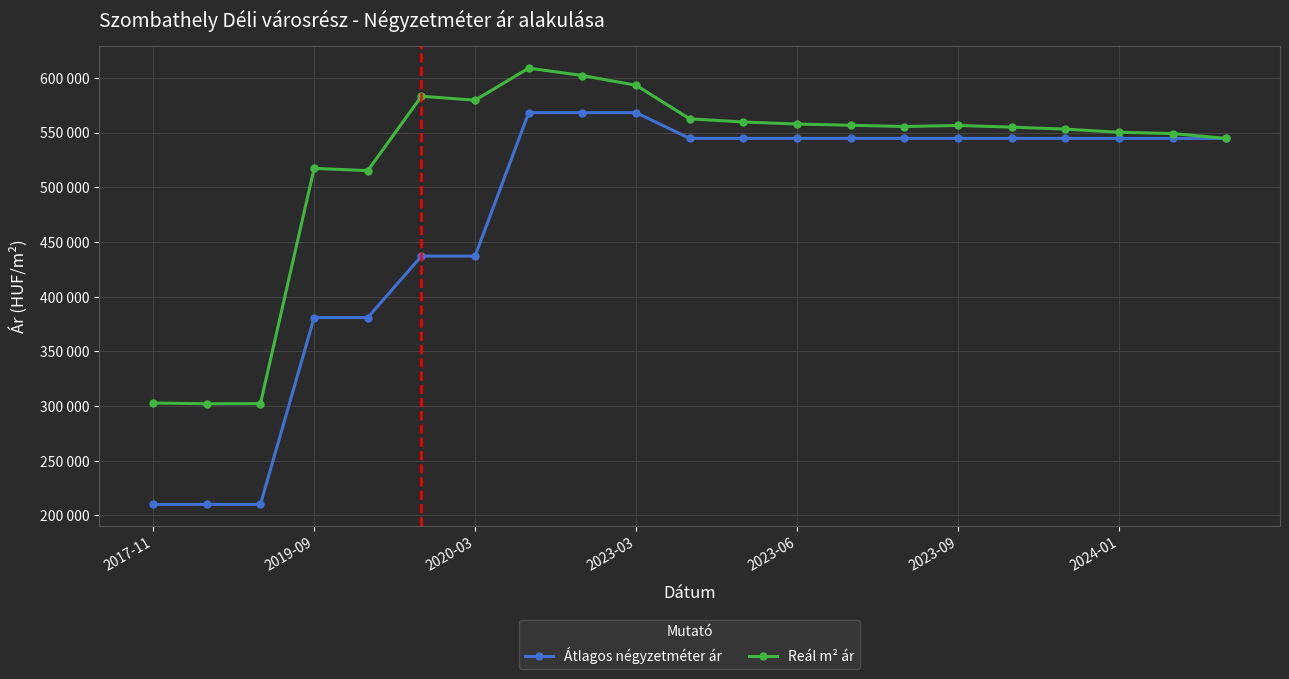

What is the average value of the Reál m² ár series?

524208